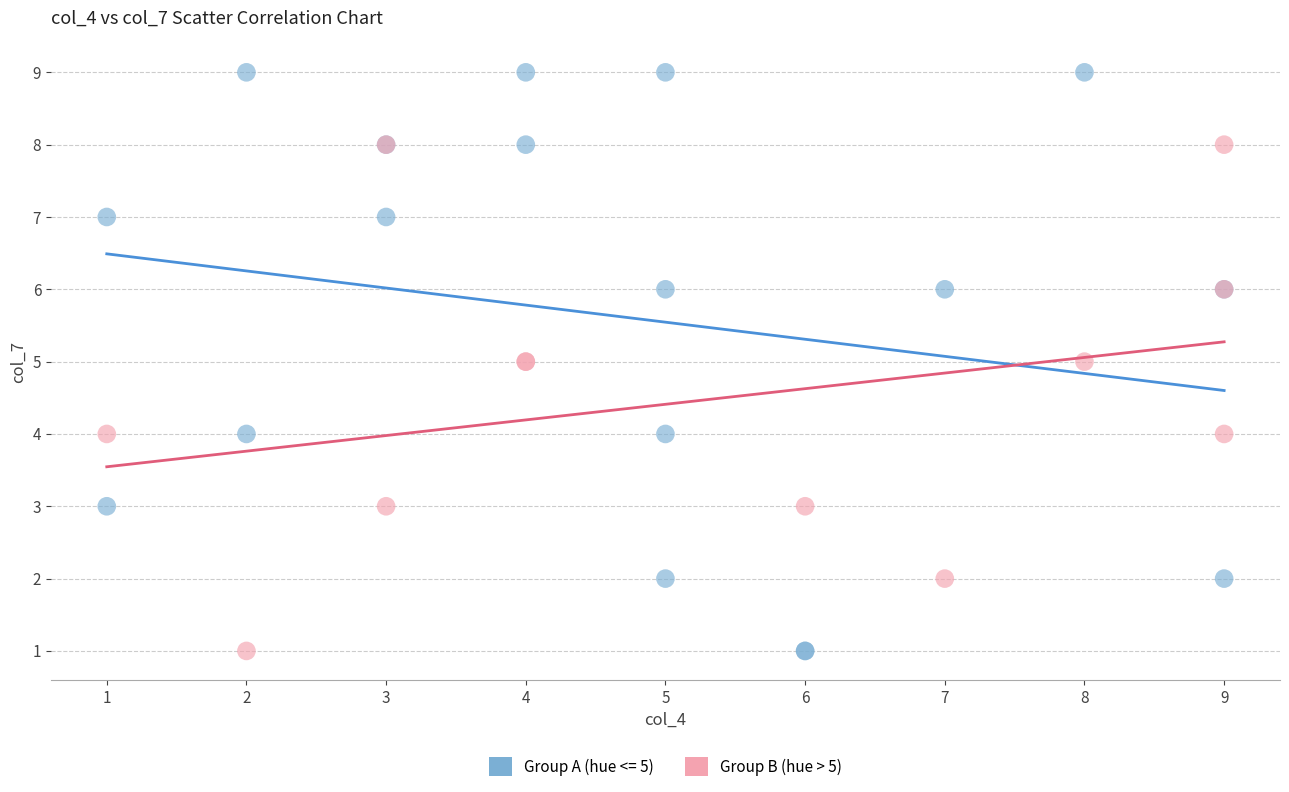

Which series has the largest Y range (max minus min)?

Group A (hue <= 5)